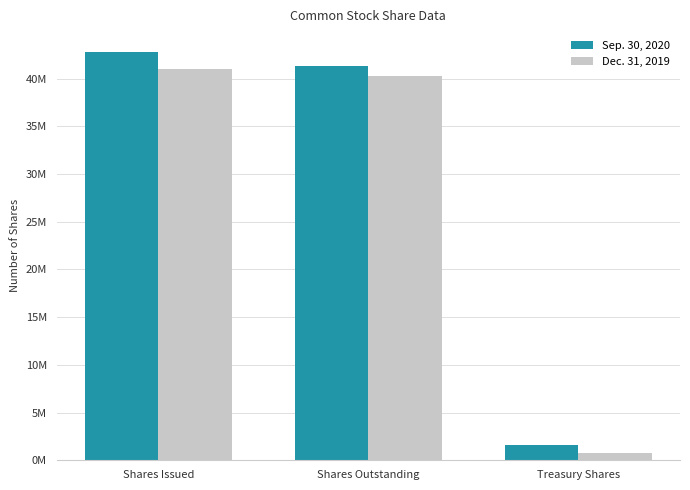

Is it true that Dec. 31, 2019 equals 19985134 at Shares Outstanding?

False